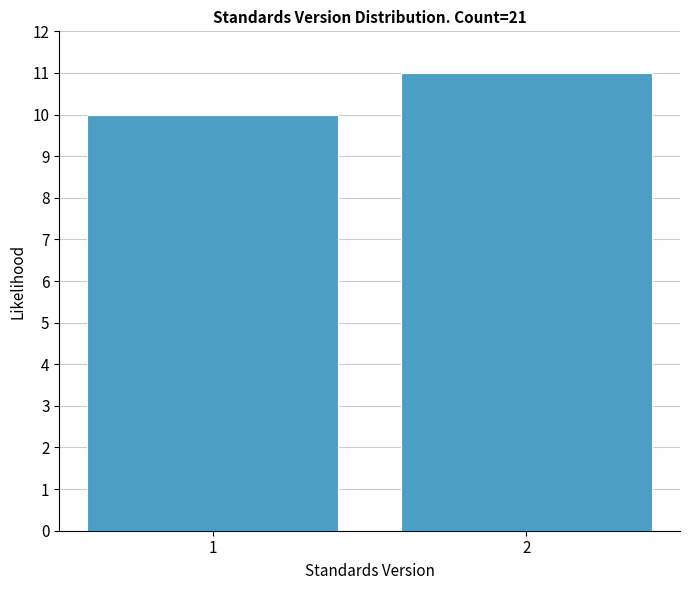

Reading left to right, what are all the values shown in this chart?

10	11